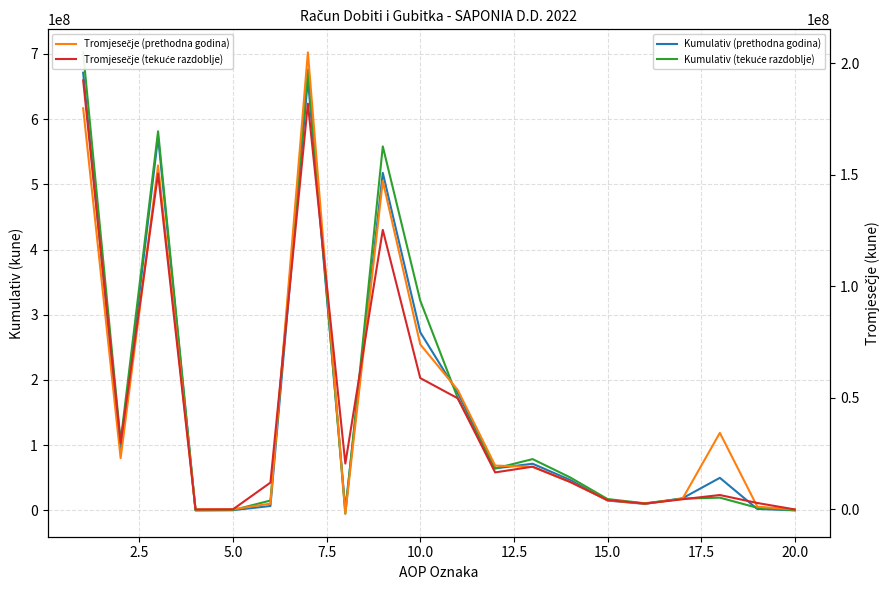

How many data points does each series have?

20